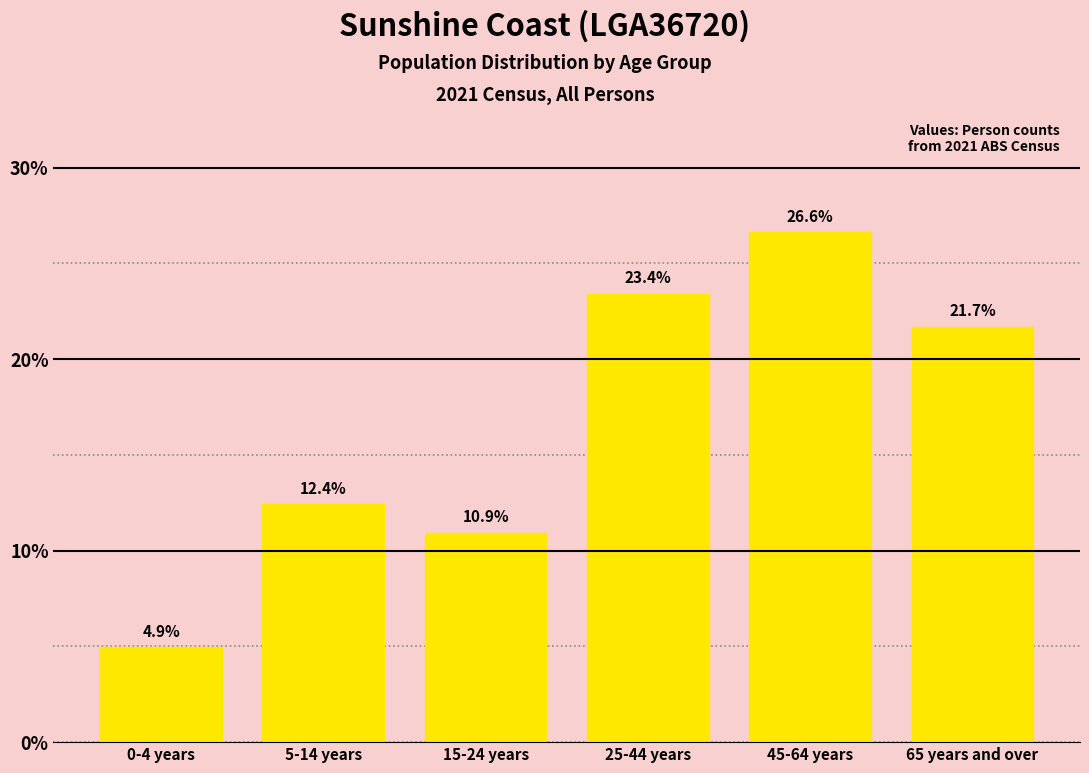

Reading left to right, transcribe all the data shown in this chart.

4.9	12.4	10.9	23.4	26.6	21.7